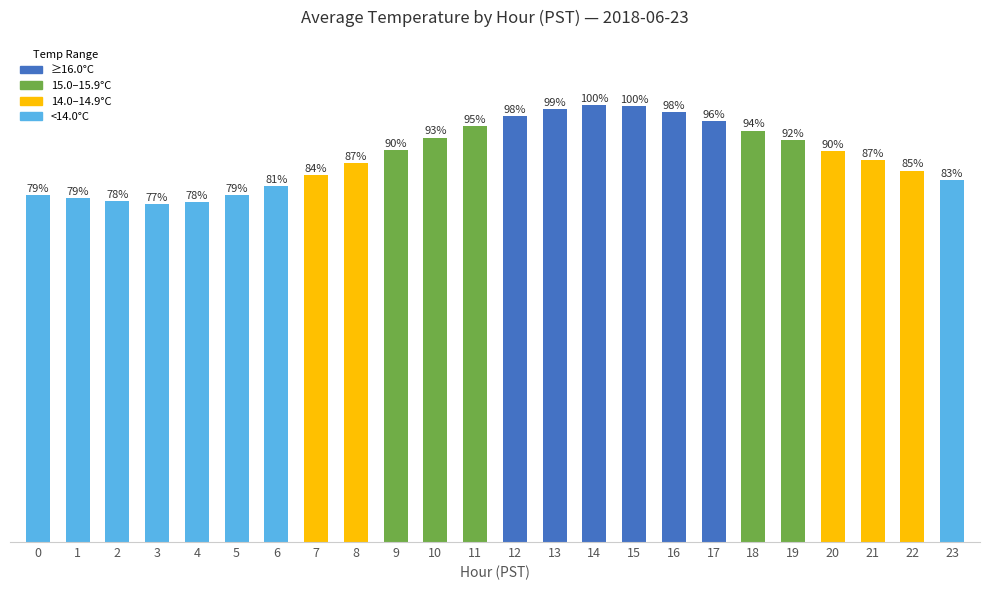

Are the bars grouped side by side (vs. stacked)?

No